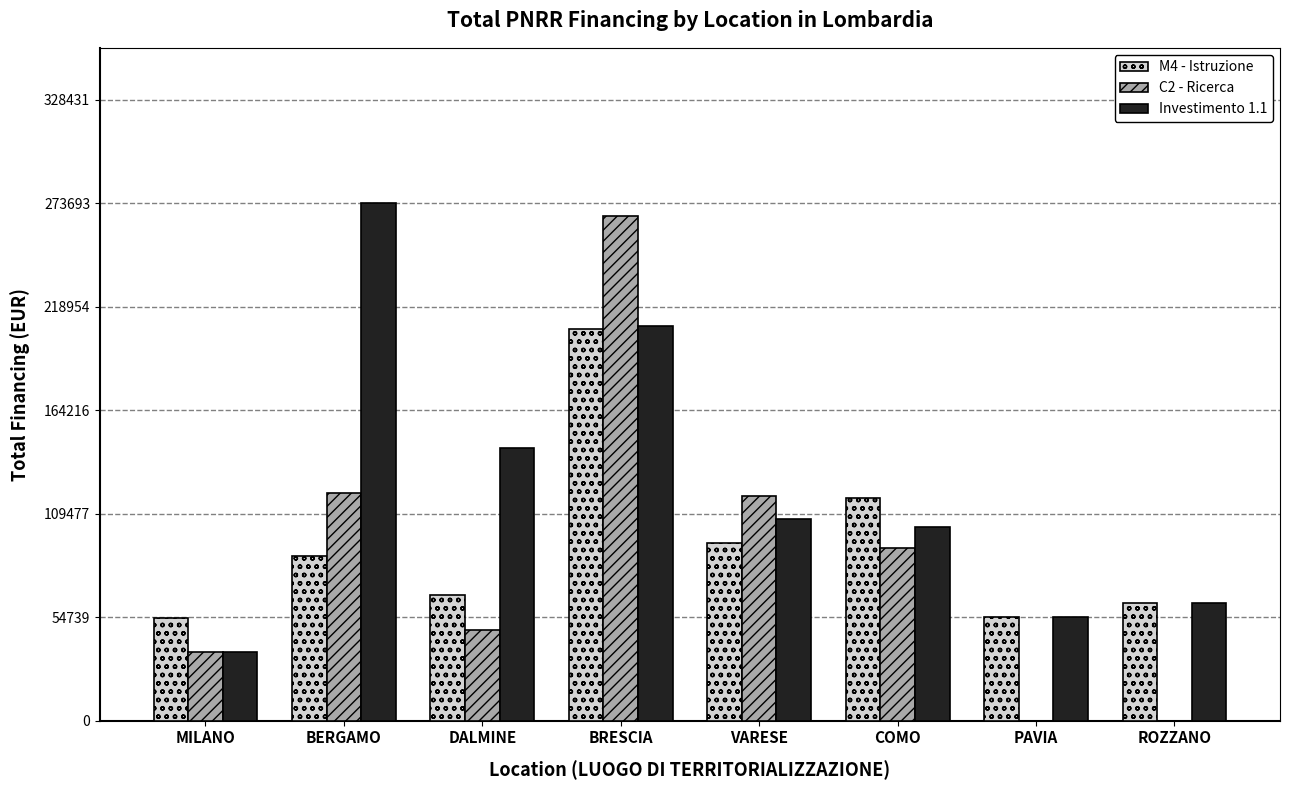

What is the greatest value displayed?

273692.8